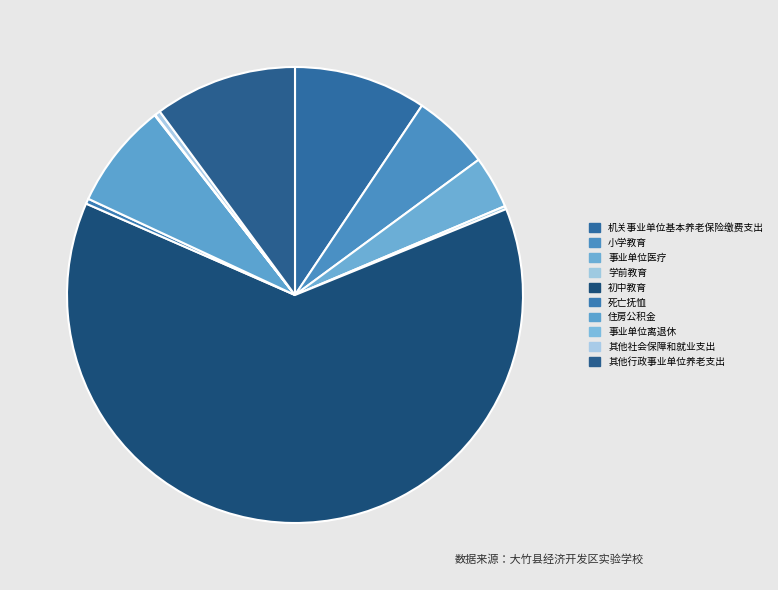

What percentage do 住房公积金 and 事业单位离退休 together represent?

7.6%